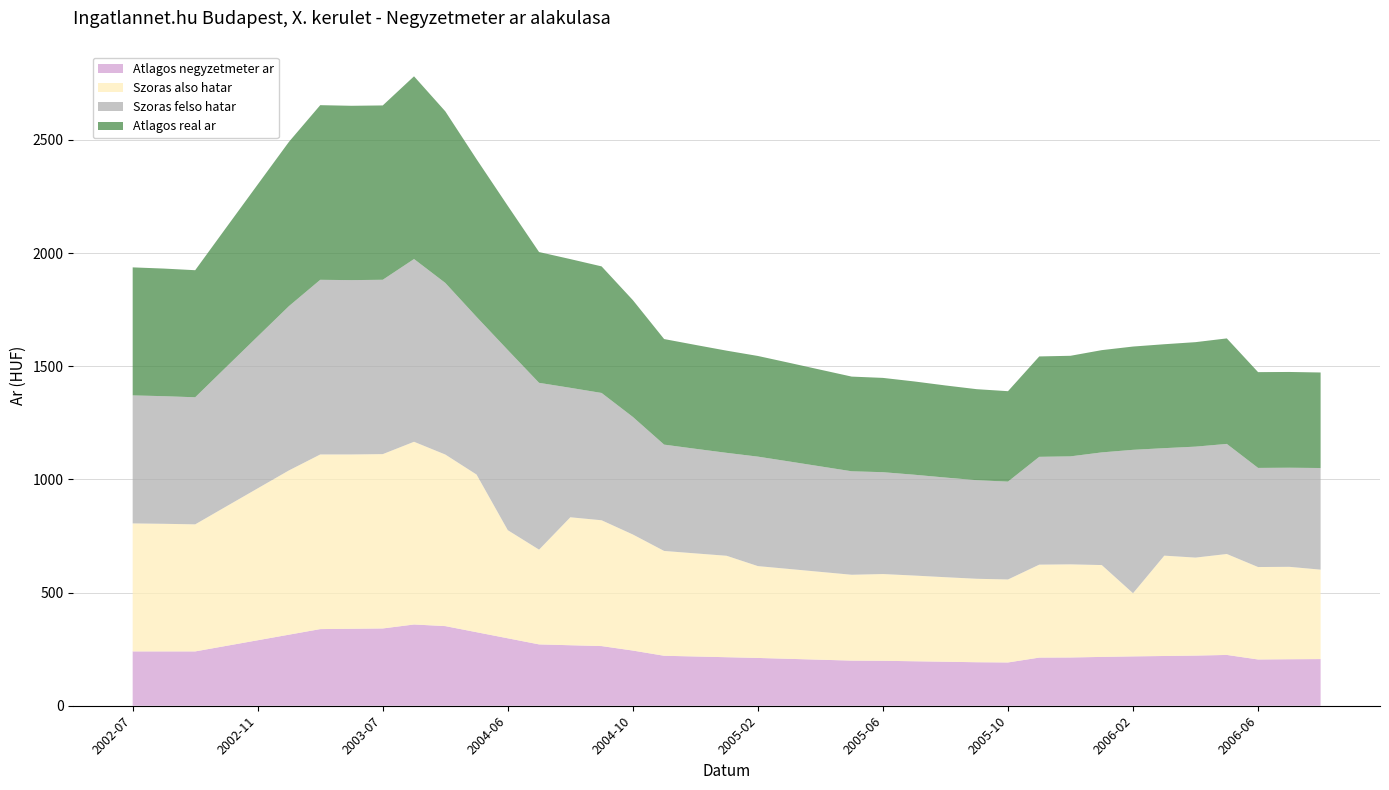

What is the total value across all series at 2004-06?

2208.1